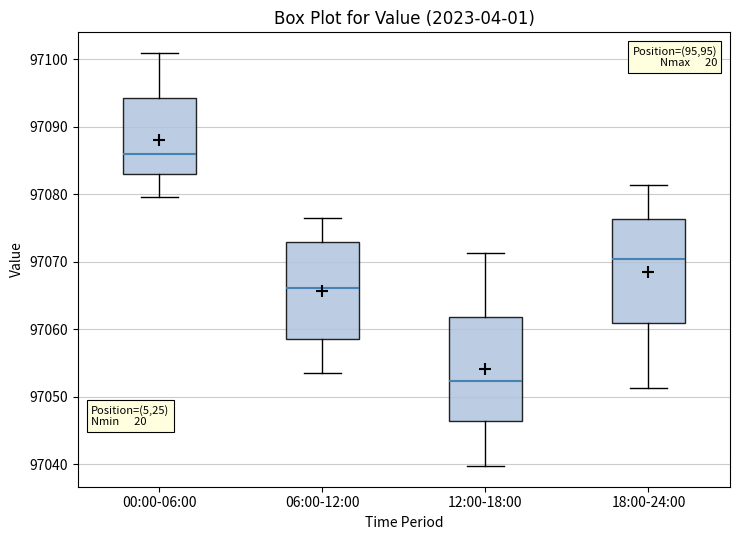

Where is the lower edge of the box for 00:00-06:00 on the y-axis? The values are not printed on the chart, so give them approximately, as read against the axis.

97083